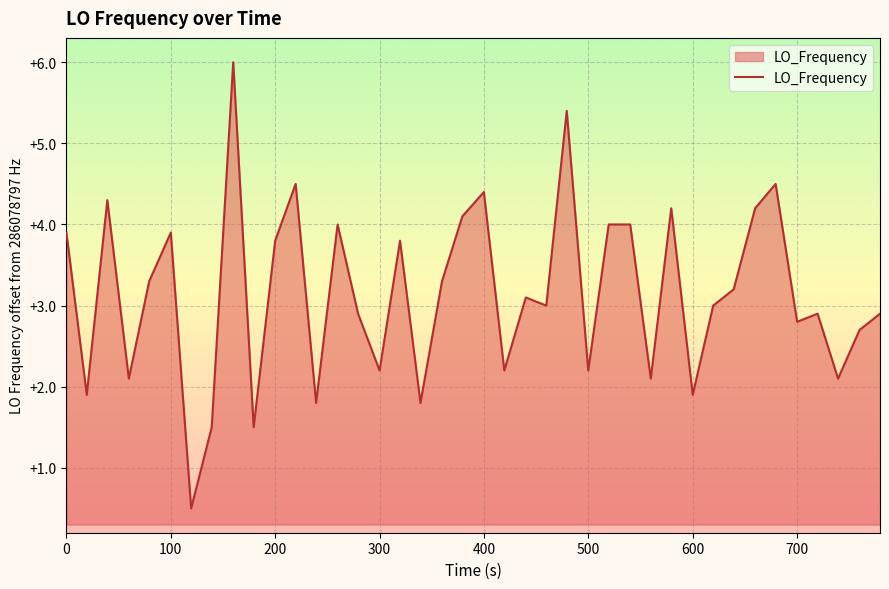

What is the greatest value displayed?

6.0